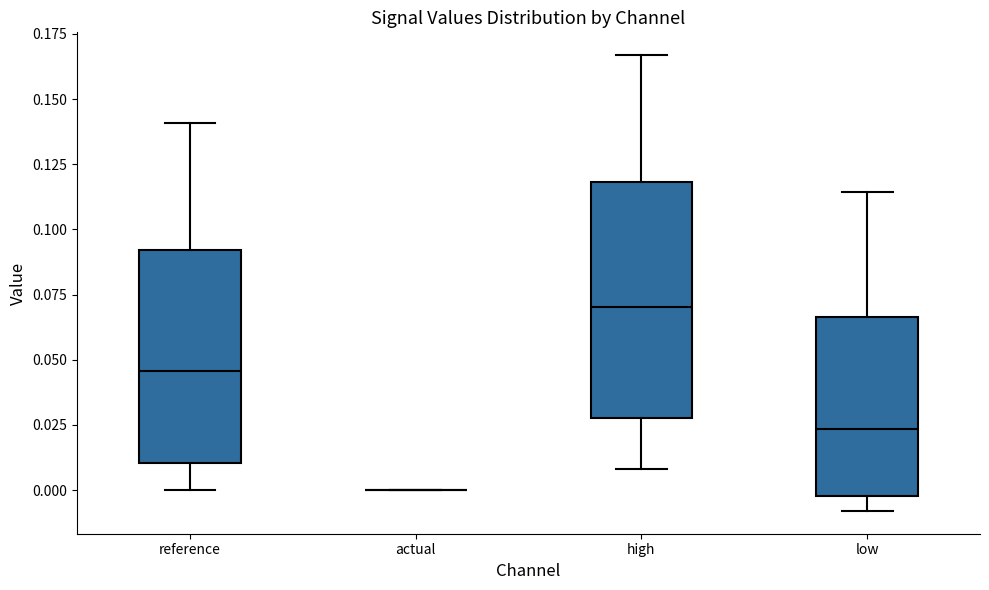

Reading left to right, transcribe this box plot: for each box, give where its median line is, the range the box spans, and where its two whiskers end, as read against the y-axis. The values are not printed on the chart, so give them approximately, as read against the axis.

reference: median 0.045, box 0.010 to 0.090, whiskers 0.000 to 0.140
actual: box collapsed to a line at 0.000, whiskers 0.000 to 0.000
high: median 0.070, box 0.030 to 0.120, whiskers 0.010 to 0.165
low: median 0.025, box 0.000 to 0.065, whiskers -0.010 to 0.115